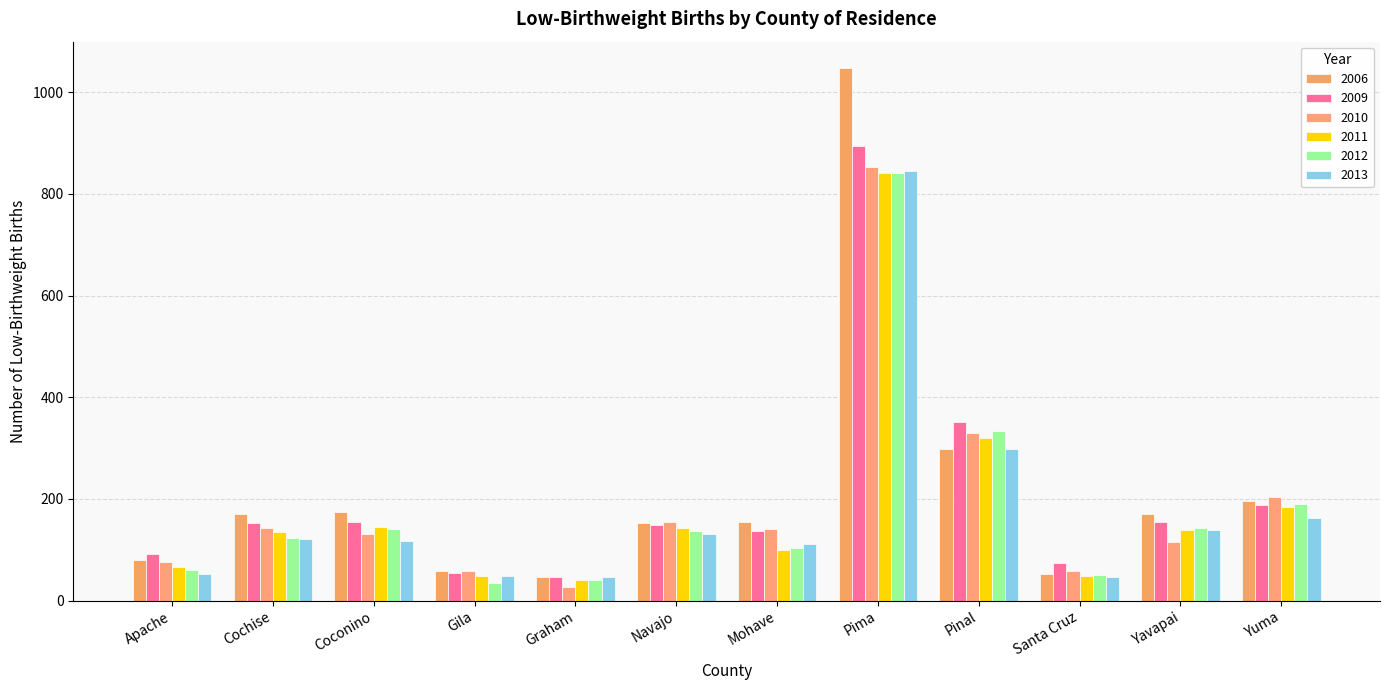

What is the total value across all series at Navajo?

864